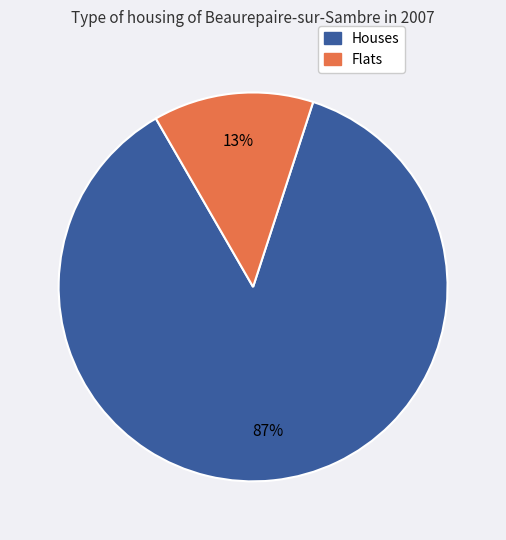

Is there a majority slice in this chart?

Yes